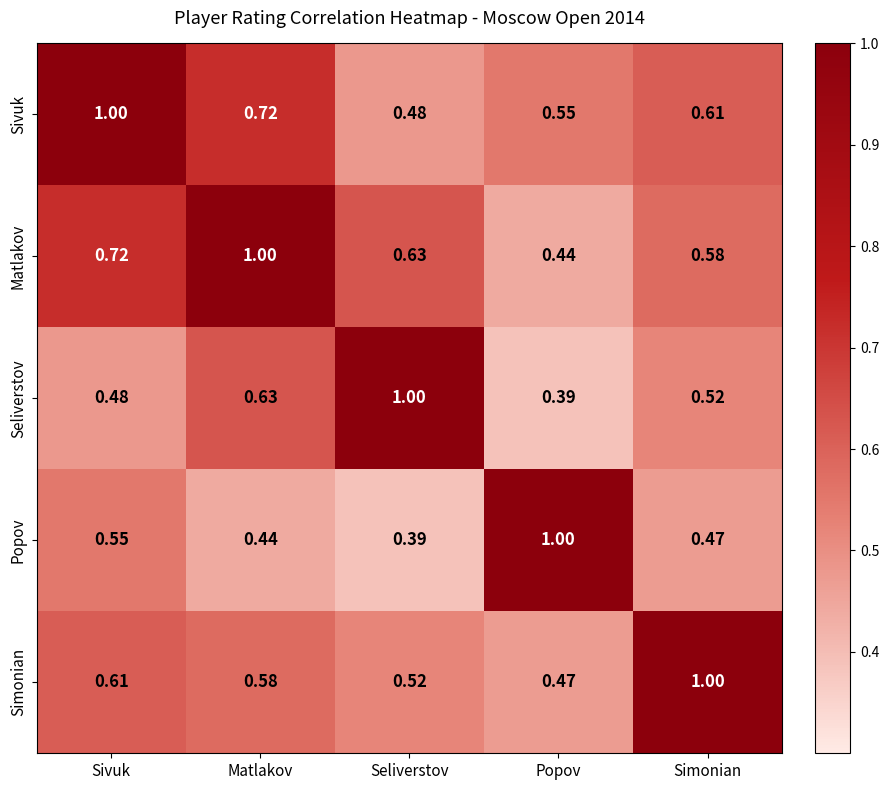

What is the maximum value shown in the chart?

1.0